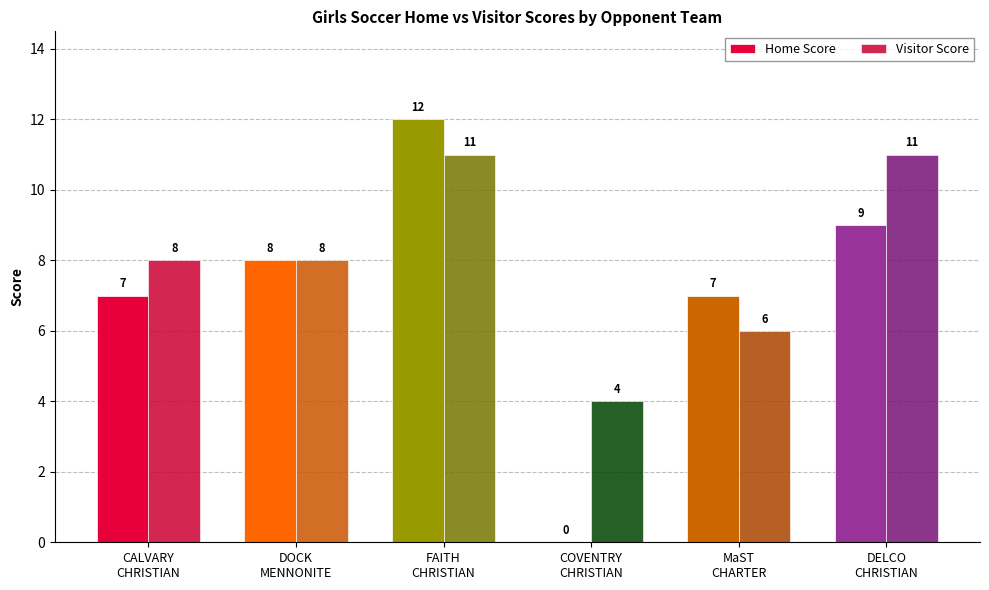

What are all the series names shown in the legend?

Home Score, Visitor Score